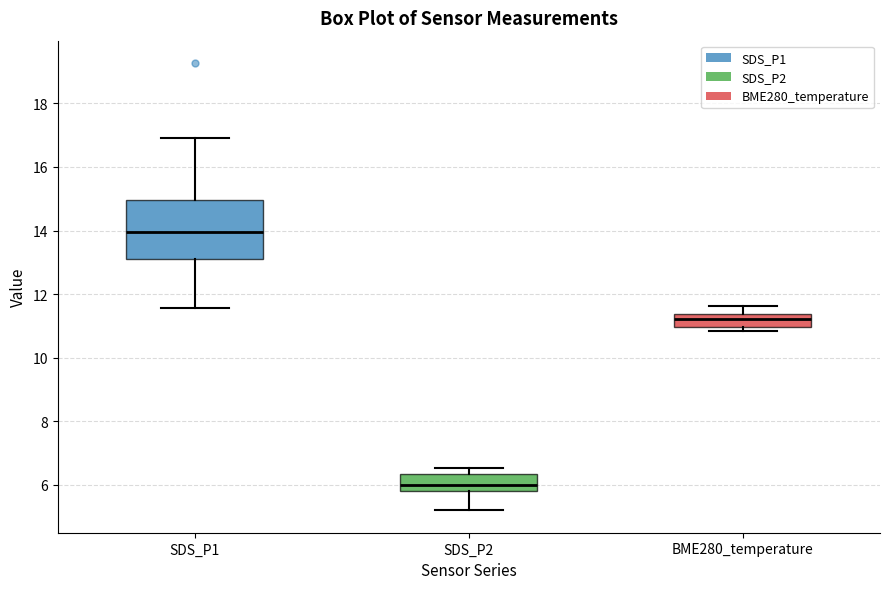

Where is the lower edge of the box for SDS_P1 on the y-axis? The values are not printed on the chart, so give them approximately, as read against the axis.

13.2